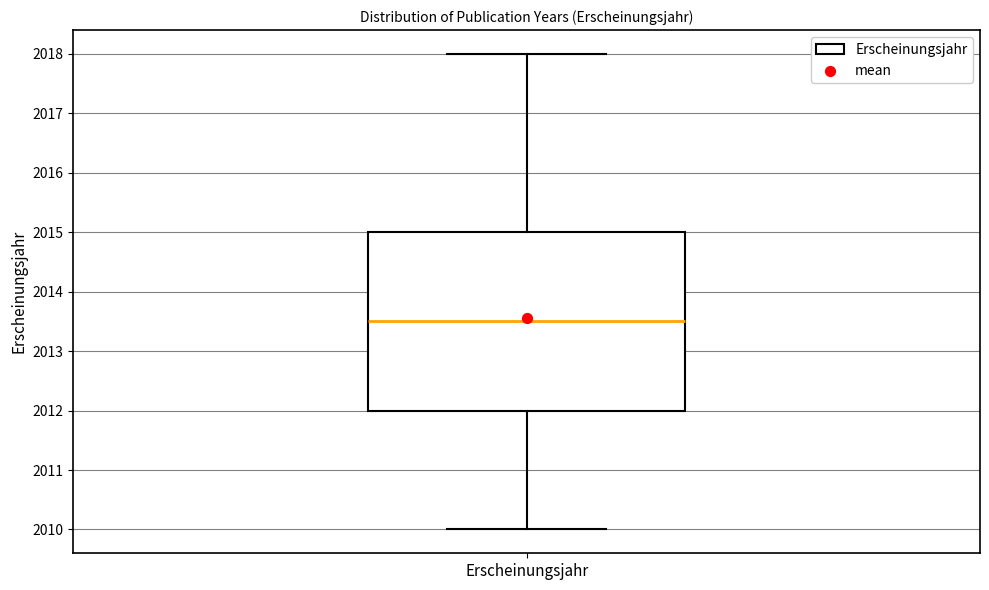

Where does the median line of the box for Erscheinungsjahr sit on the y-axis? The values are not printed on the chart, so give them approximately, as read against the axis.

2013.5